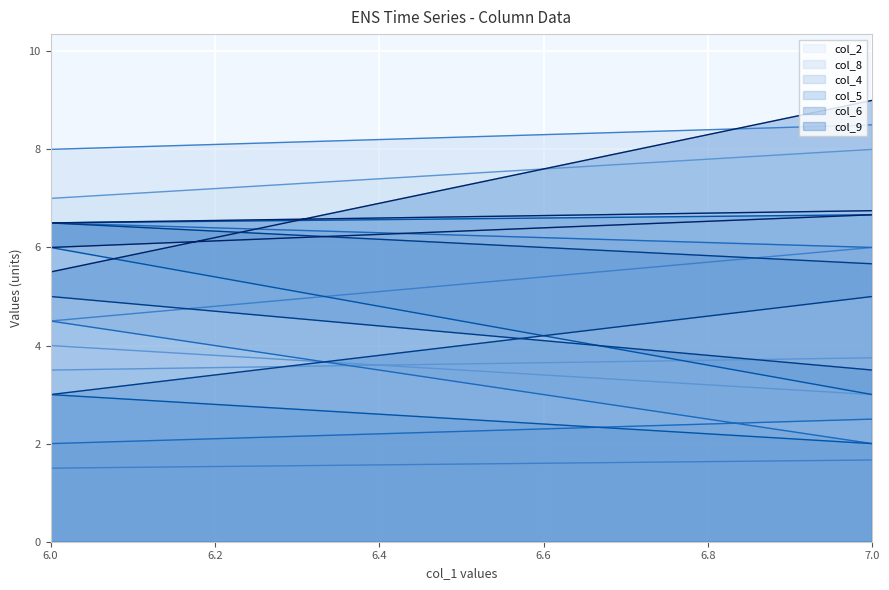

Rank the series by their maximum value, from highest to lowest.

col_2_line, col_8_line, col_4_line, col_5_line, col_6_line, col_9_line